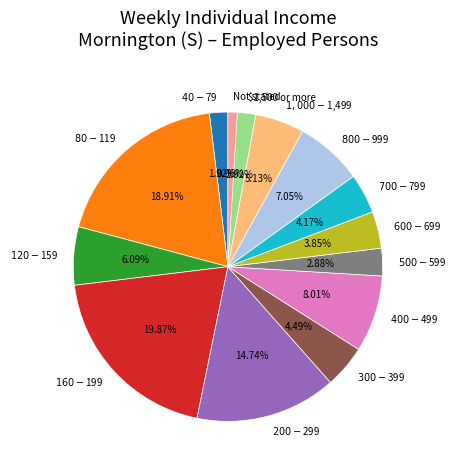

What percentage do $40-$79 and $300-$399 together represent?

6.4%